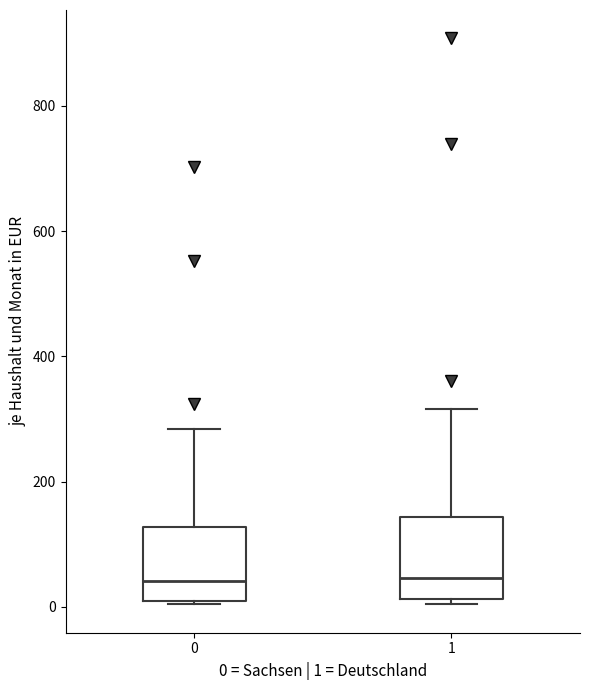

Reading left to right, transcribe this box plot: for each box, give where its median line is, the range the box spans, and where its two whiskers end, as read against the y-axis. The values are not printed on the chart, so give them approximately, as read against the axis.

0: median 40, box 20 to 120, whiskers 0 to 280
1: median 40, box 20 to 140, whiskers 0 to 320